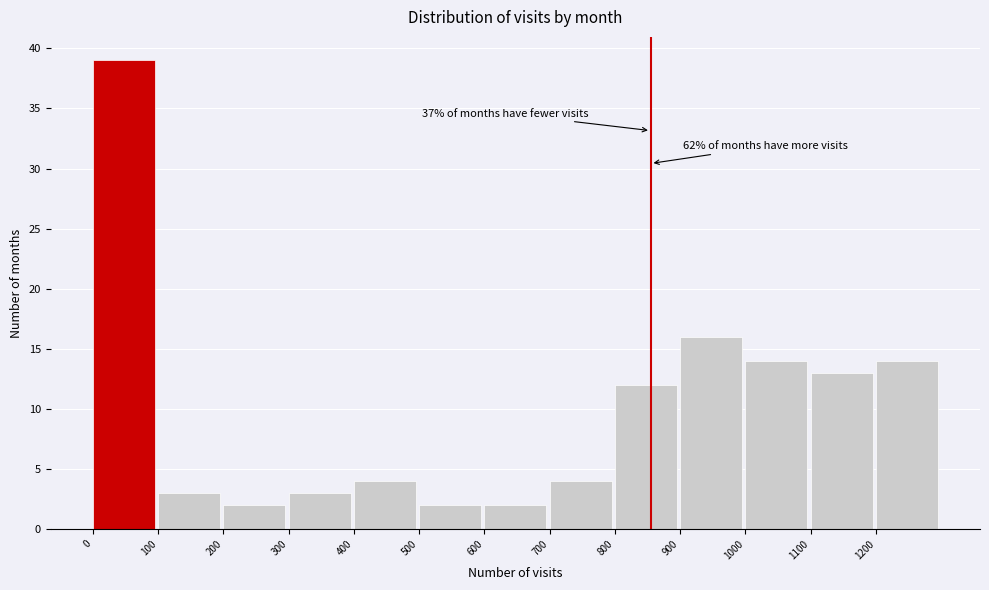

Over which range of the x-axis is the bar tallest?

0 to 100